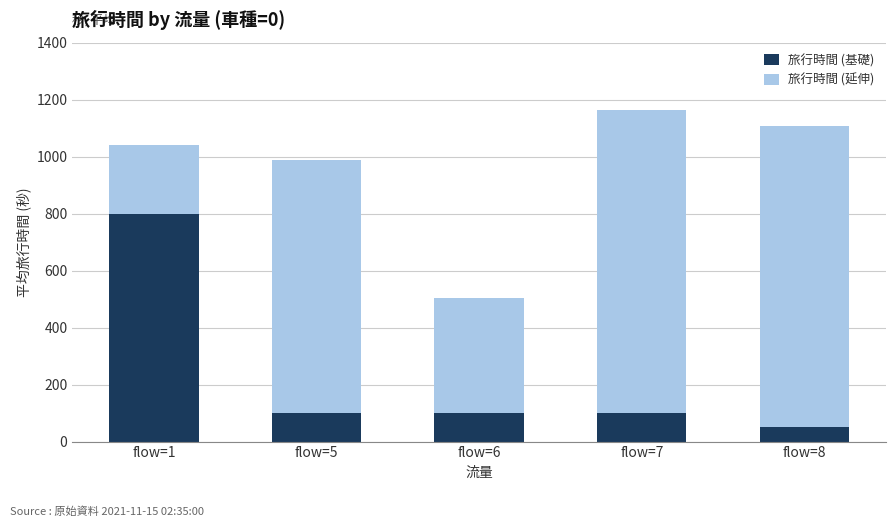

What is the total value across all series at flow=5?

987.0